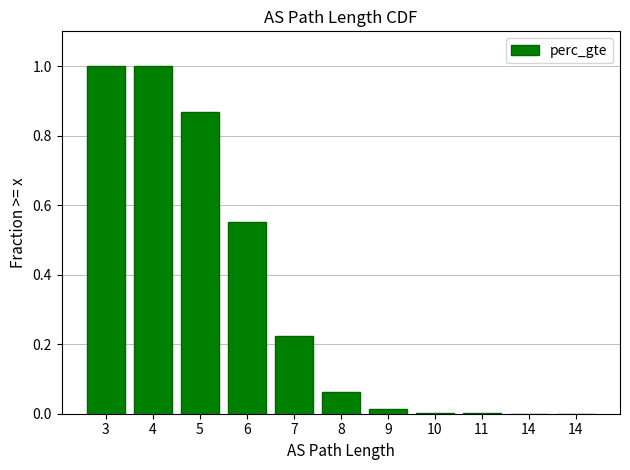

Are the bars horizontal?

No